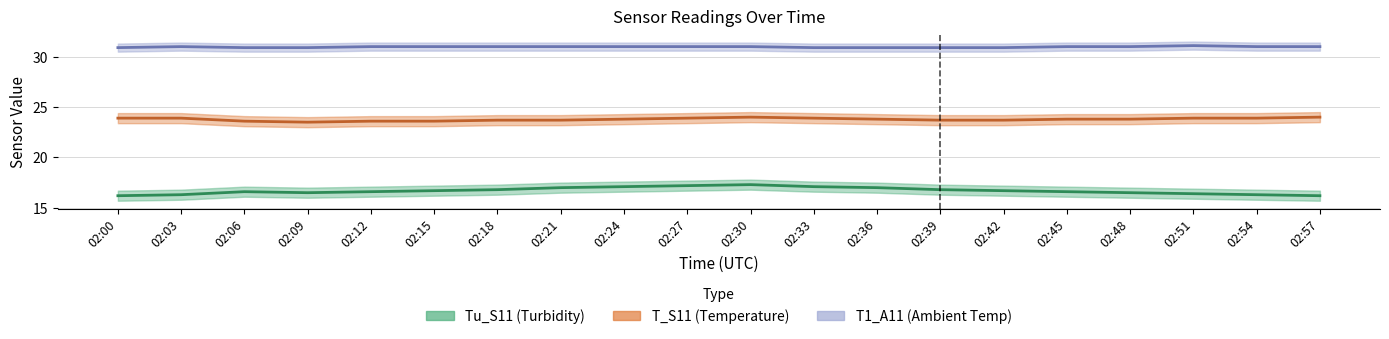

Is this an area chart (filled region under the line)?

No